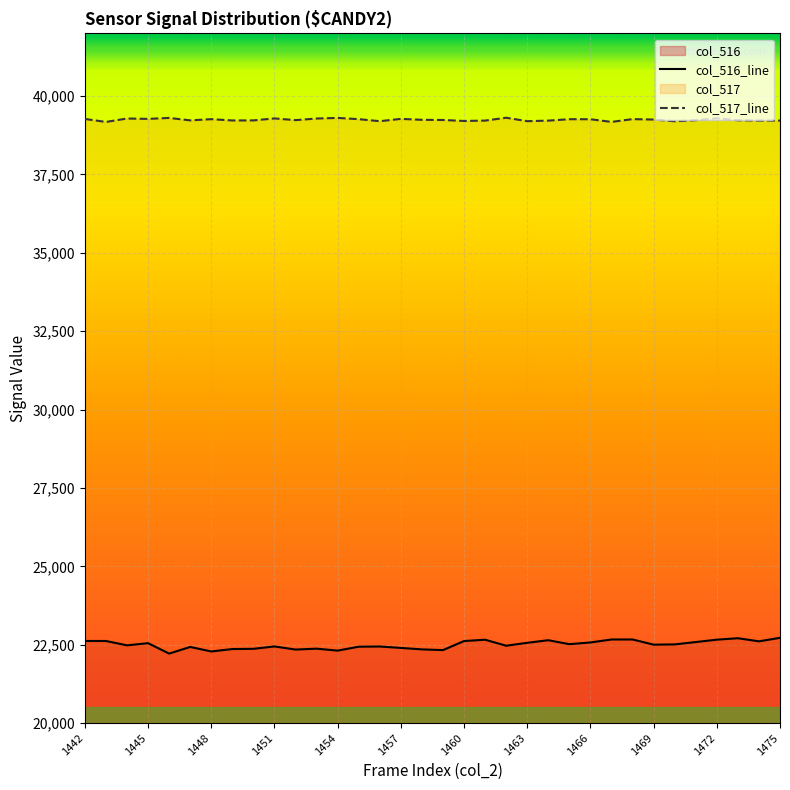

The col_516_line series shows 33047 at 20. True or false?

False